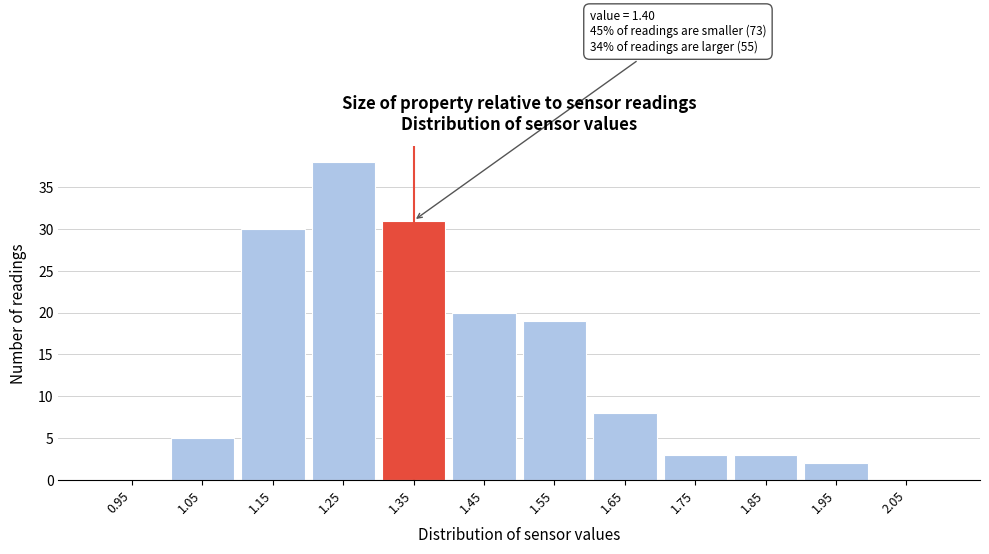

Reading left to right, transcribe all the data shown in this chart.

0.95=0	1.05=5	1.15=30	1.25=38	1.35=31	1.45=20	1.55=19	1.65=8	1.75=3	1.85=3	1.95=2	2.05=0